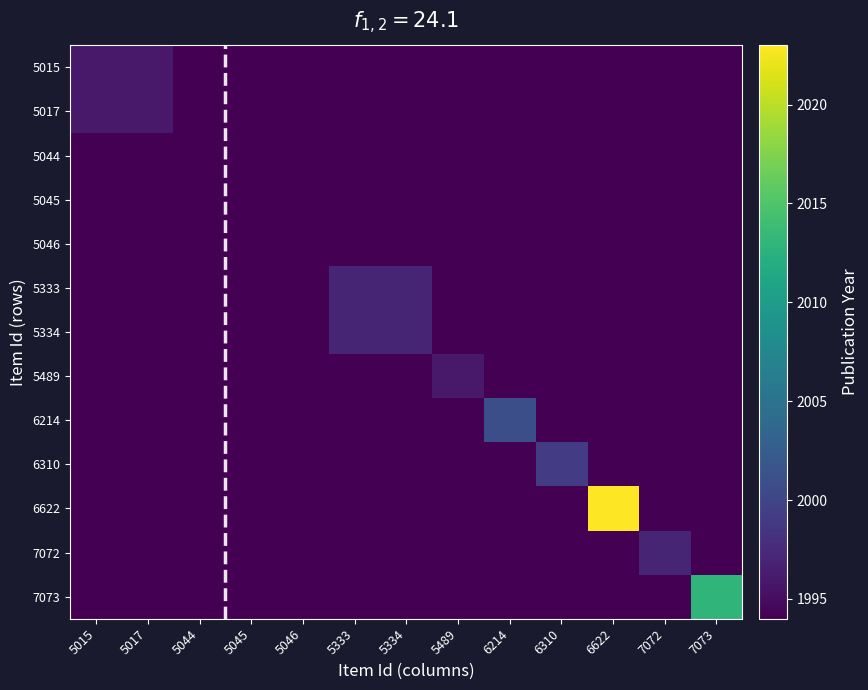

Between 5333 and 7072, which is larger?

7072